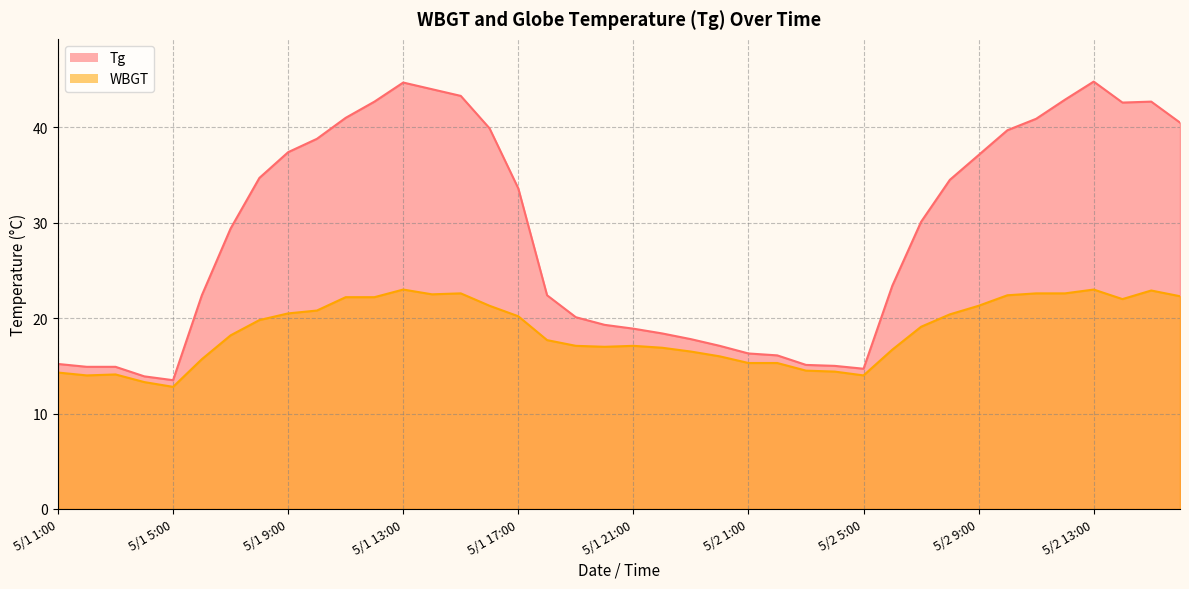

Is it true that Tg equals 42.7 at 5/2 15:00?

True